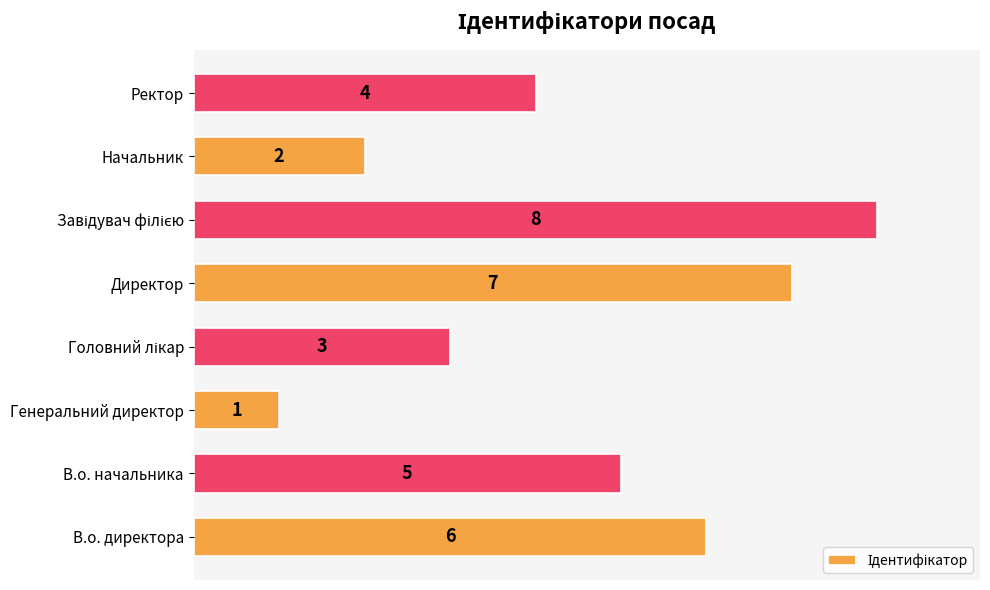

What is the greatest value displayed?

8